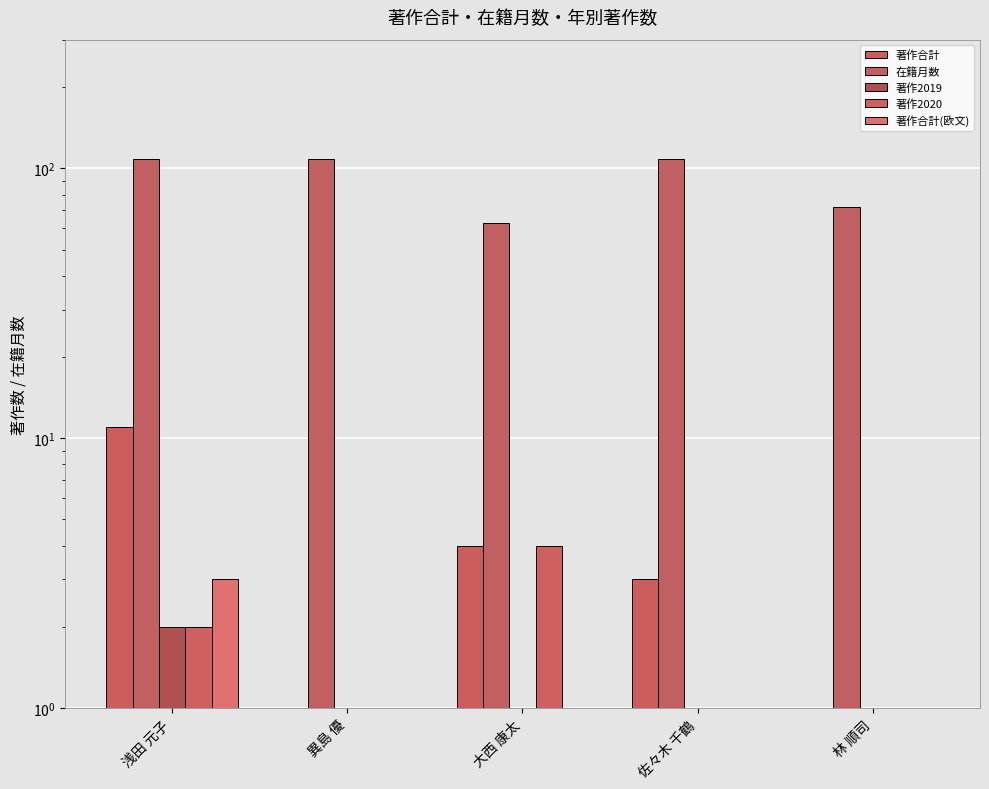

Count the 著作合計(欧文) values in the range 0 to 1.

4